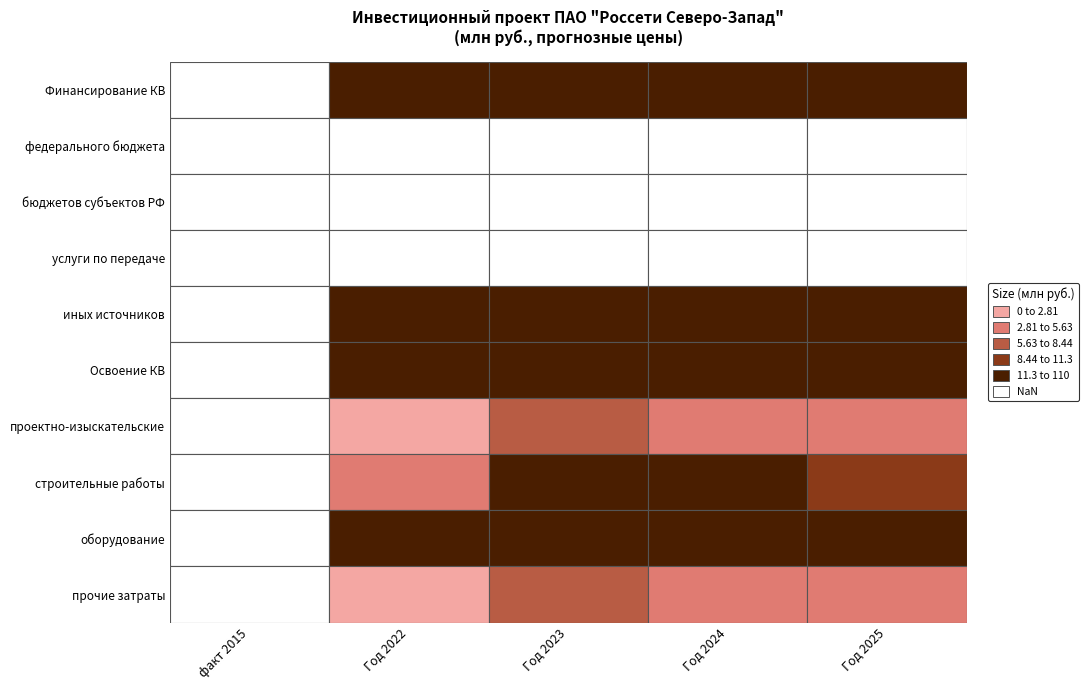

Which series has the largest total across all categories?

Финансирование КВ